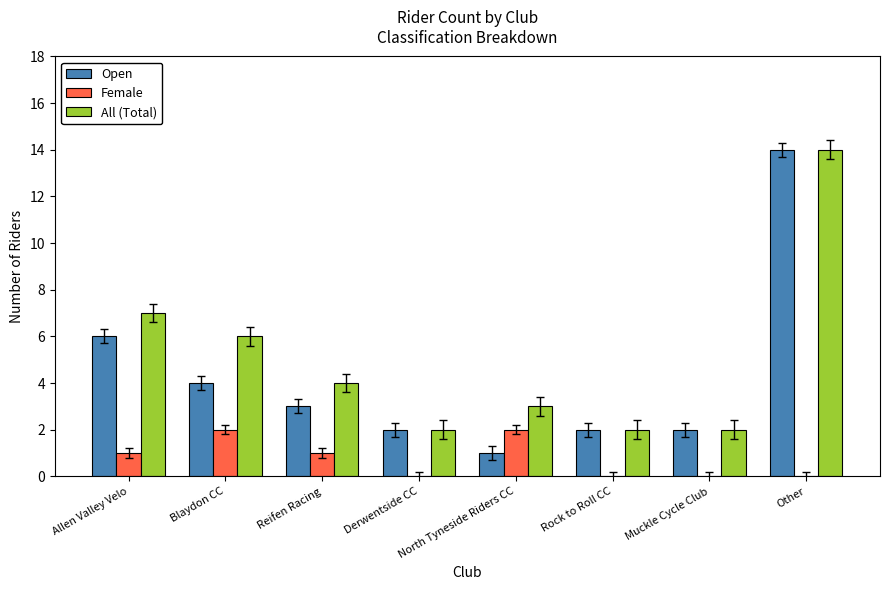

What are all the series names shown in the legend?

Open, Female, All (Total)